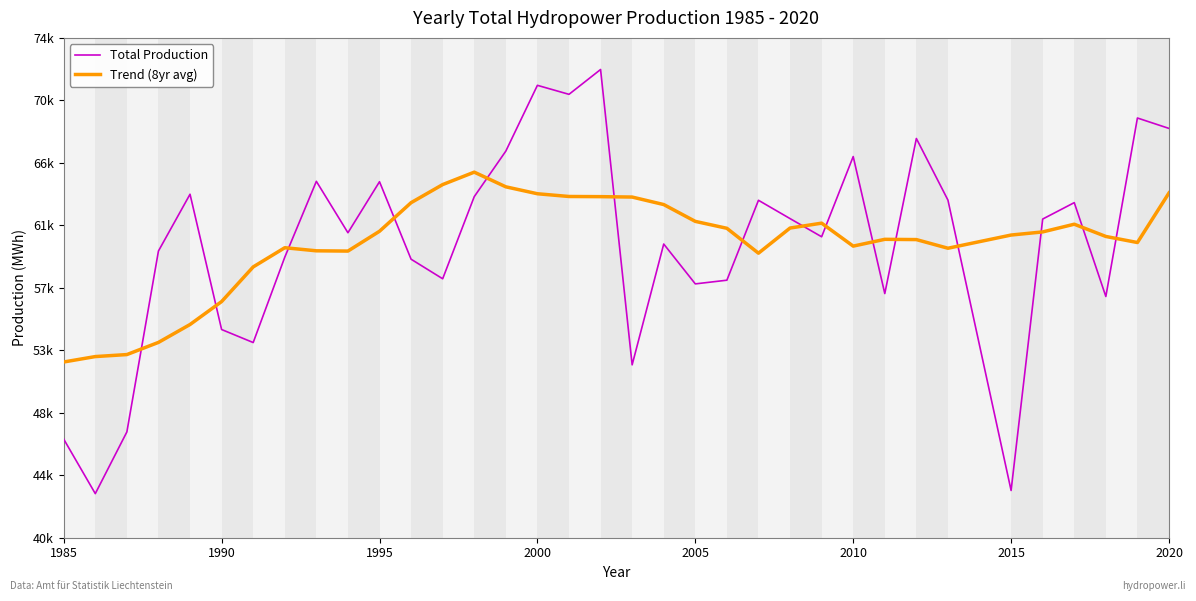

Does the chart display data point markers on the line(s)?

No